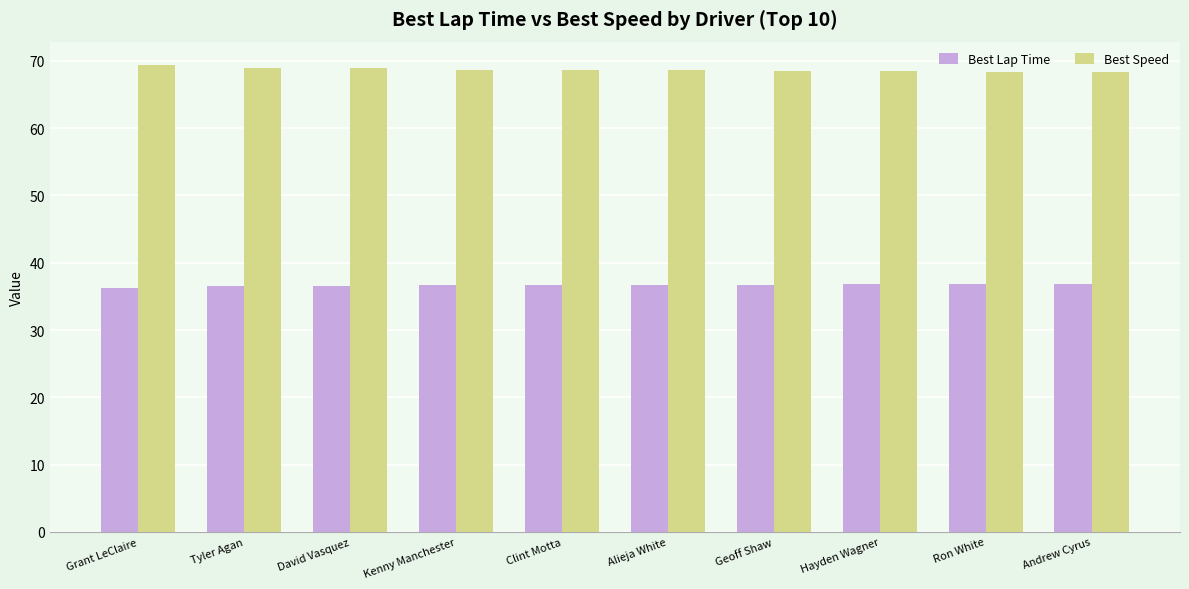

Is it true that Best Lap Time equals 50.0 at Hayden Wagner?

False